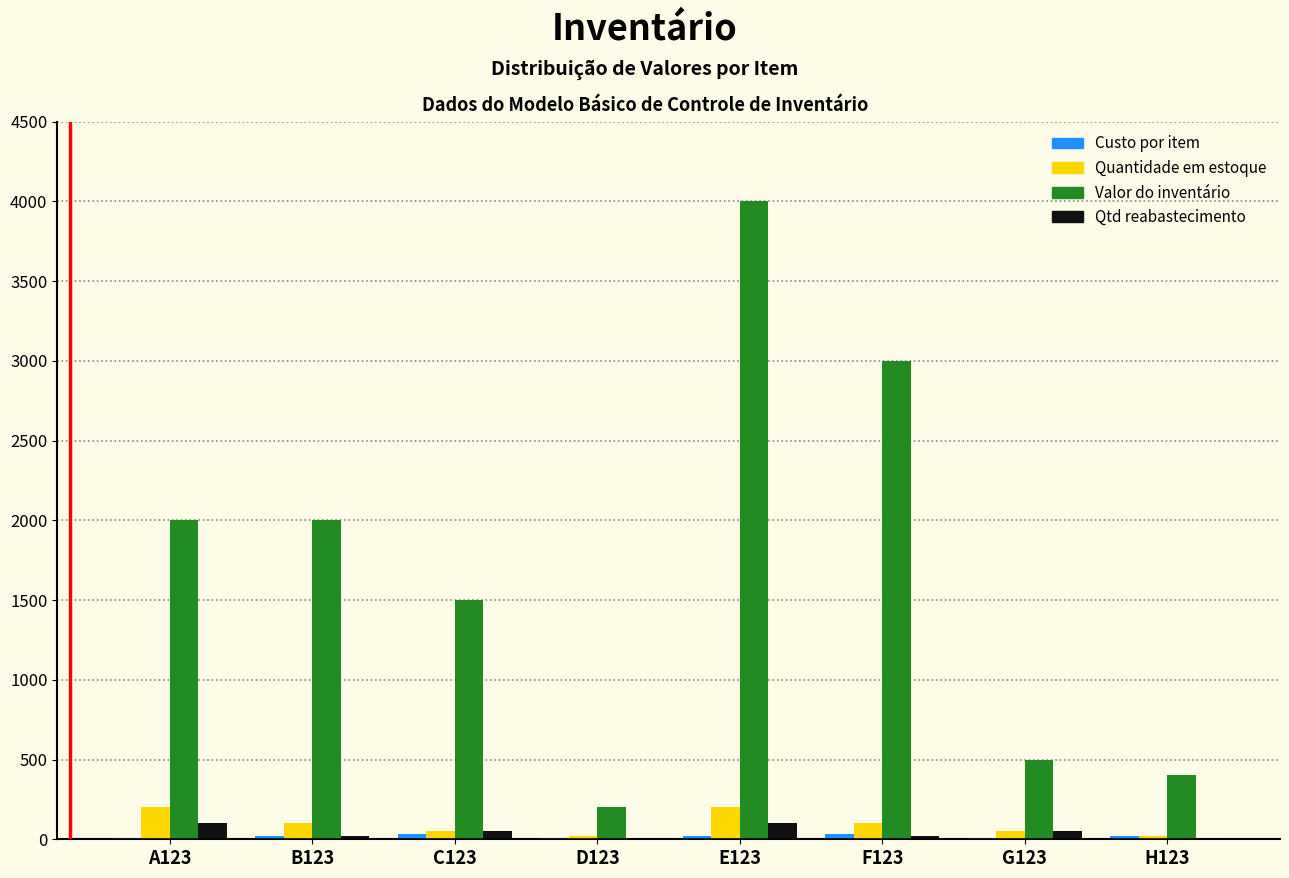

What is the highest value of the Quantidade em estoque series?

200